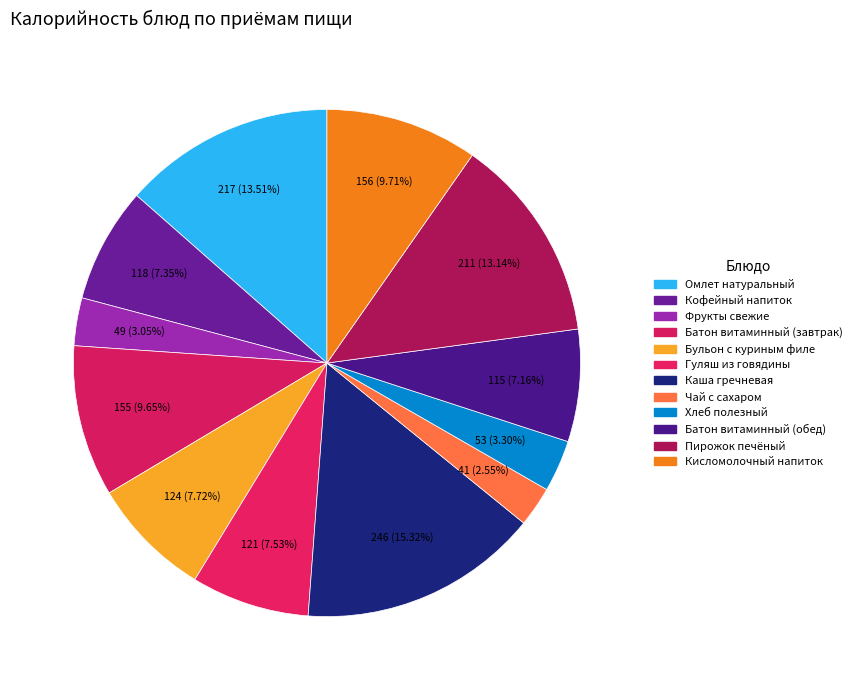

Is it true that Каша гречневая is 15% of the pie?

True